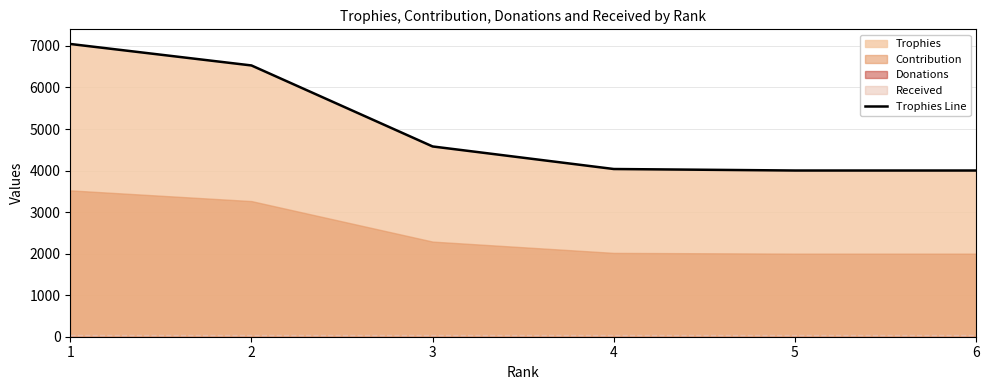

What value does the data have at 4, to the nearest 50?

4050